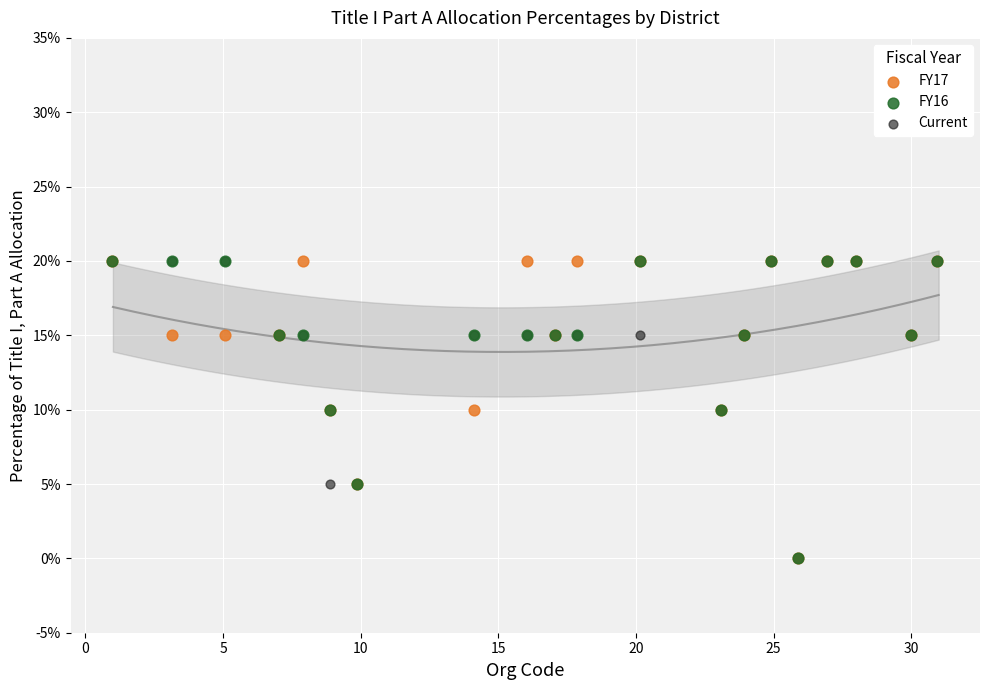

What are all the series names shown in the legend?

FY17, FY16, Current